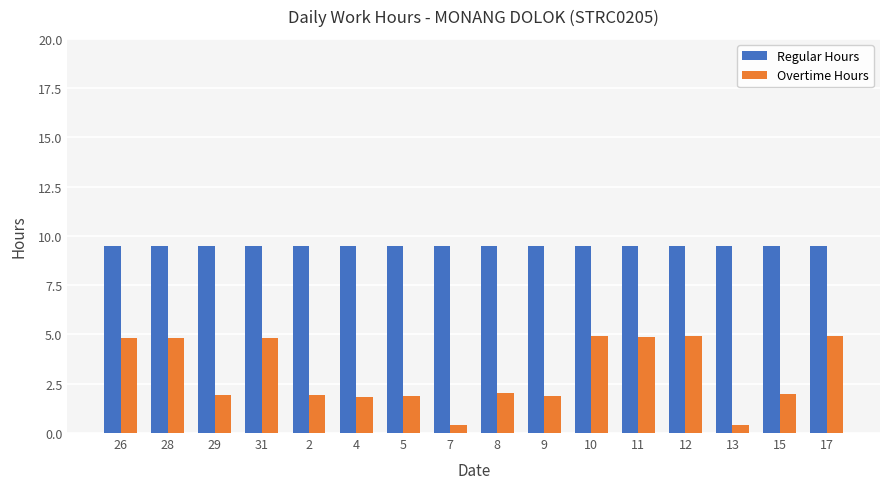

List the series in order of their peak value, lowest first.

Overtime Hours, Regular Hours